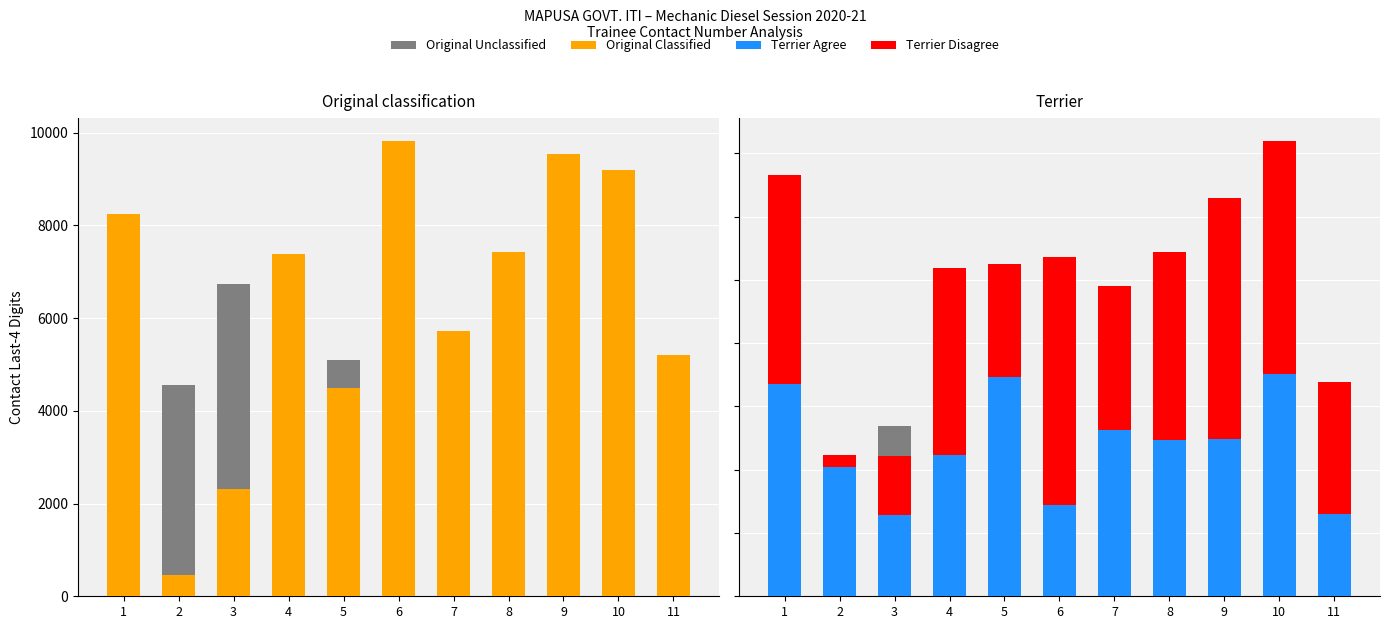

Where is Original Classified nearest to the value 5141?

11